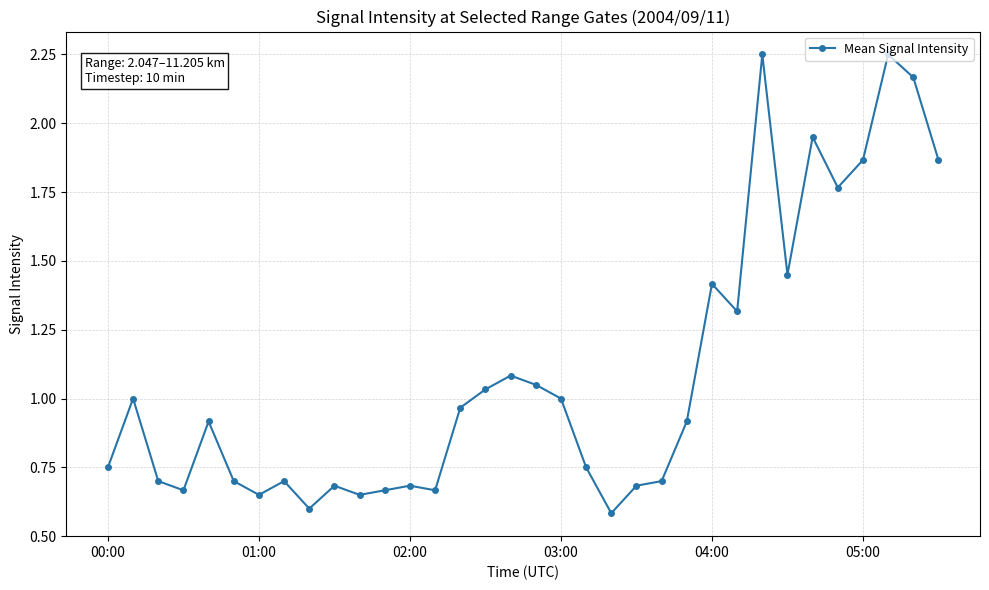

True or false: the data has more than 0 interior local peaks.

True